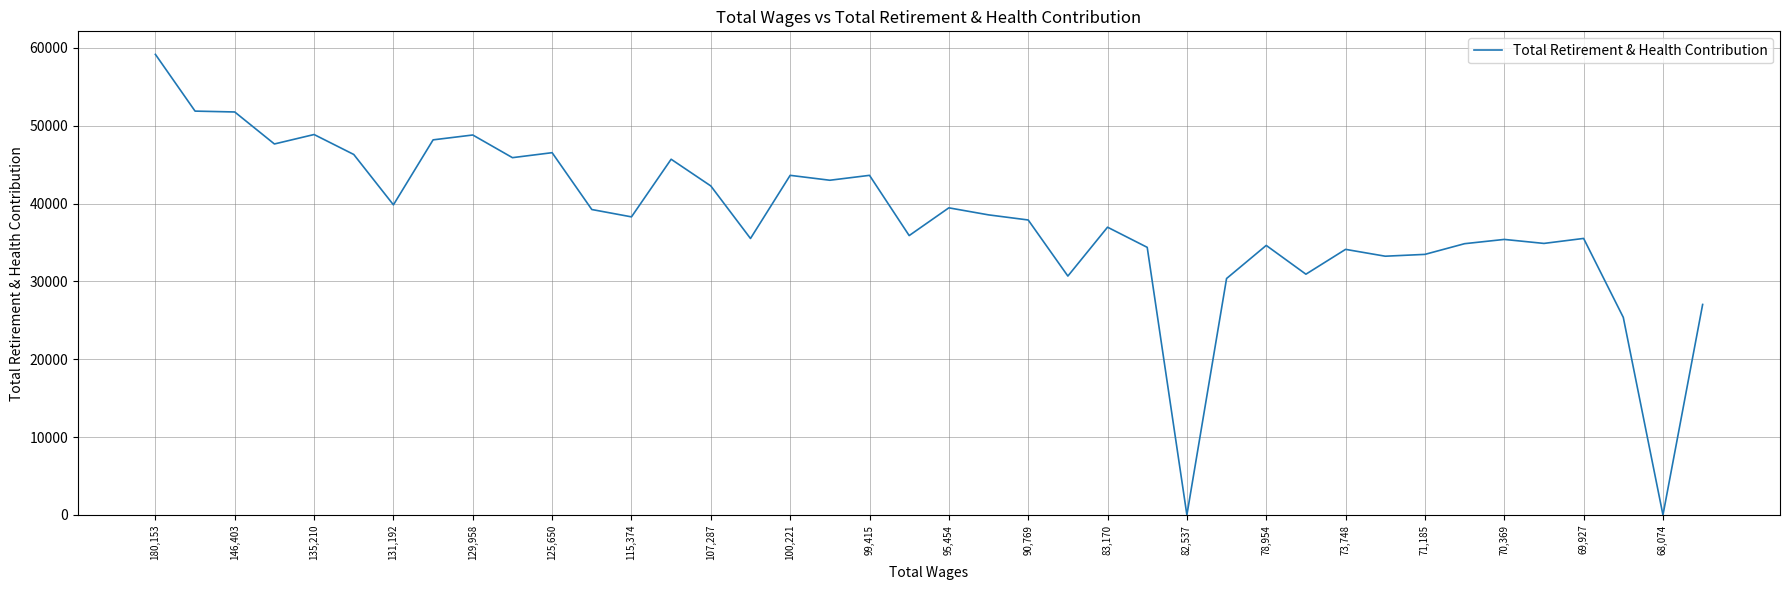

True or false: there are more than 0 points higher than both neighbors.

True